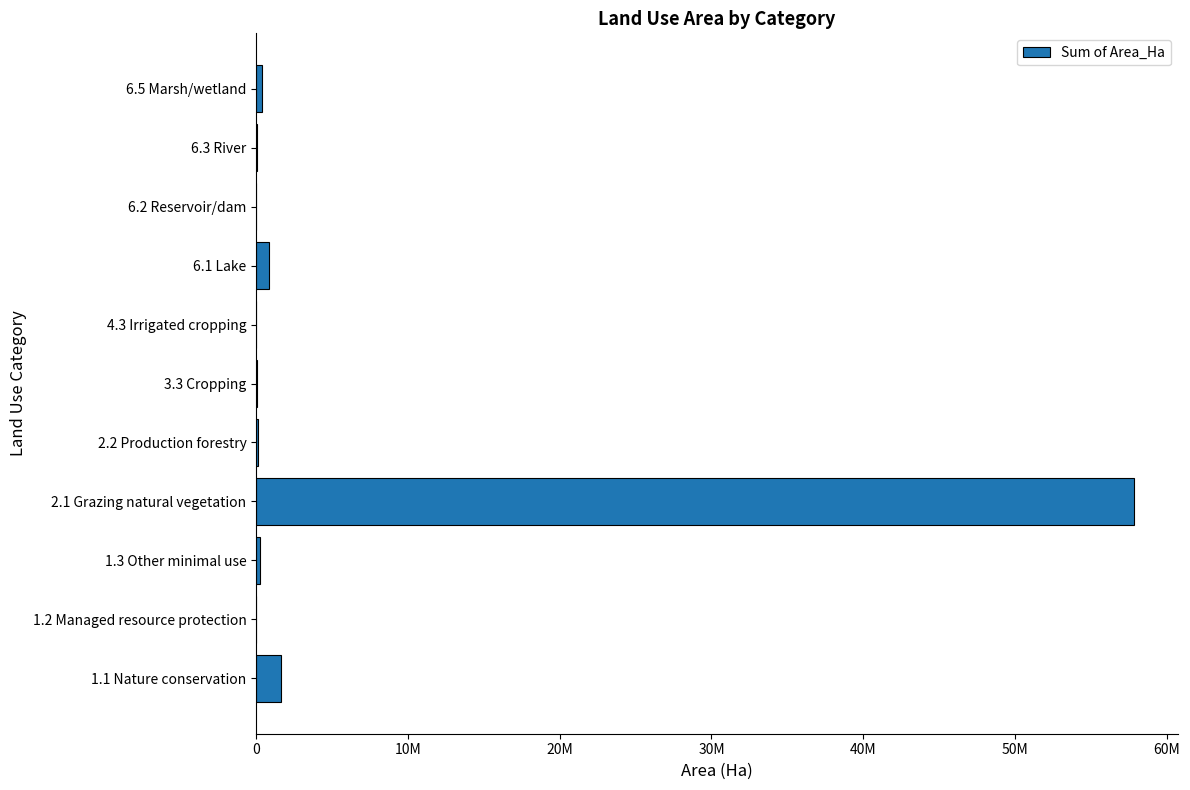

What is the sum of all values?

61225787.6